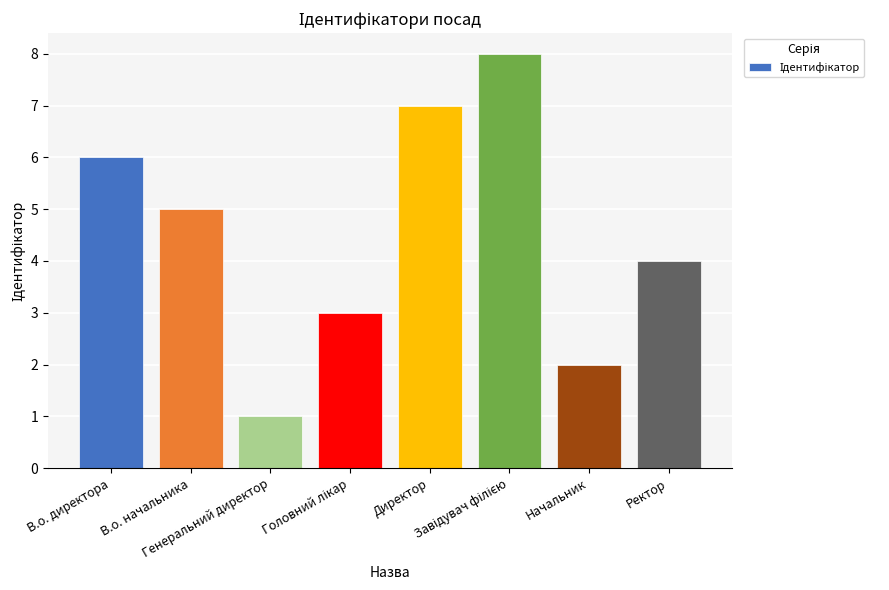

What is the maximum value shown in the chart?

8